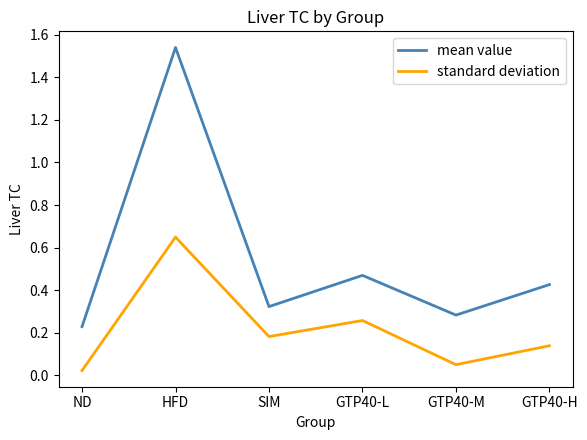

Is the value of standard deviation at GTP40-H greater than the value of mean value at HFD?

No